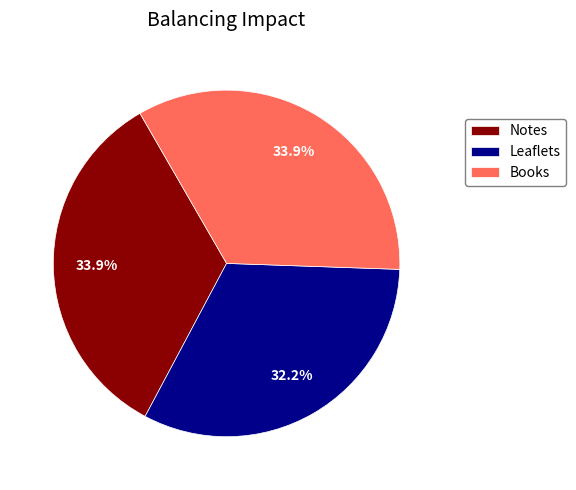

Is it true that Books is 43% of the pie?

False